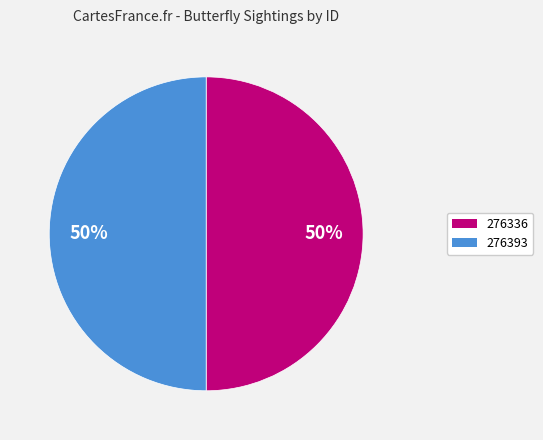

What percentage is the 276336 slice, to the nearest percent?

50%